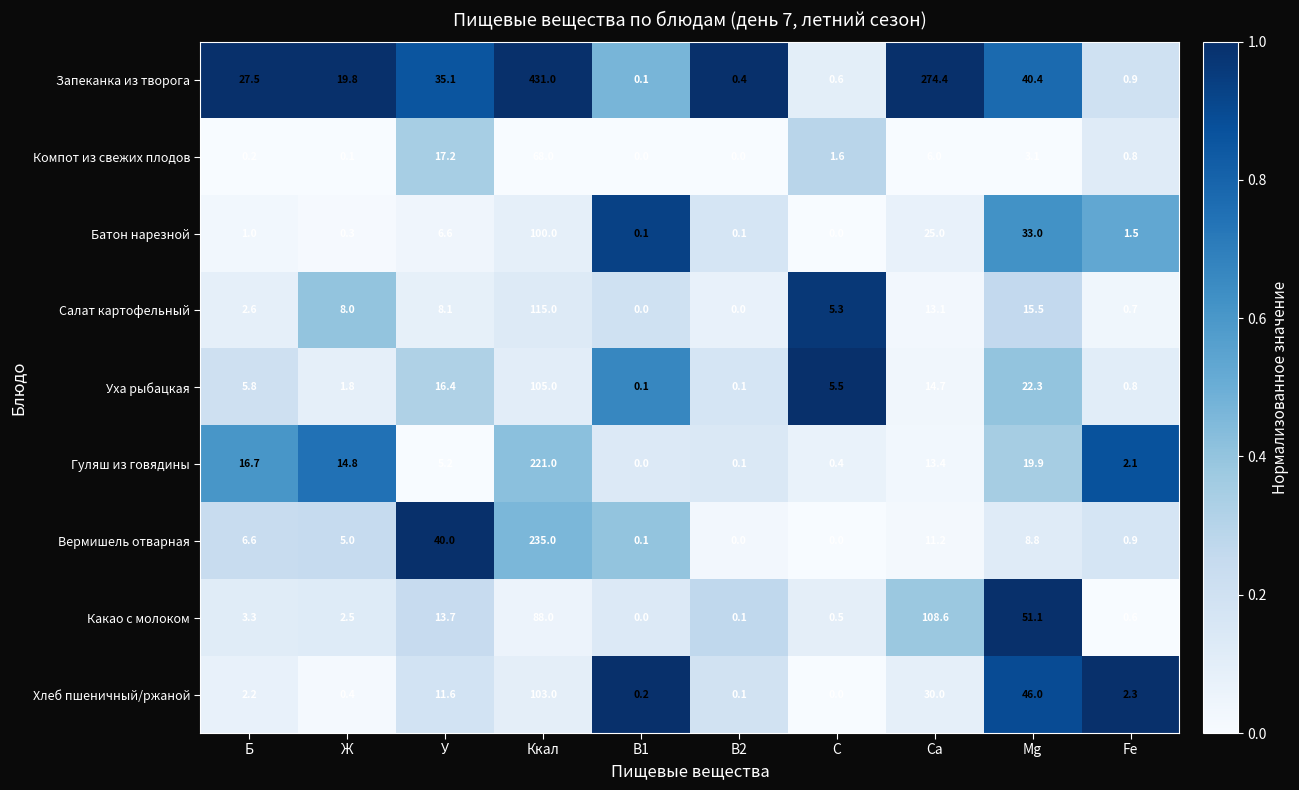

What is the total value across all series at Б?

65.9